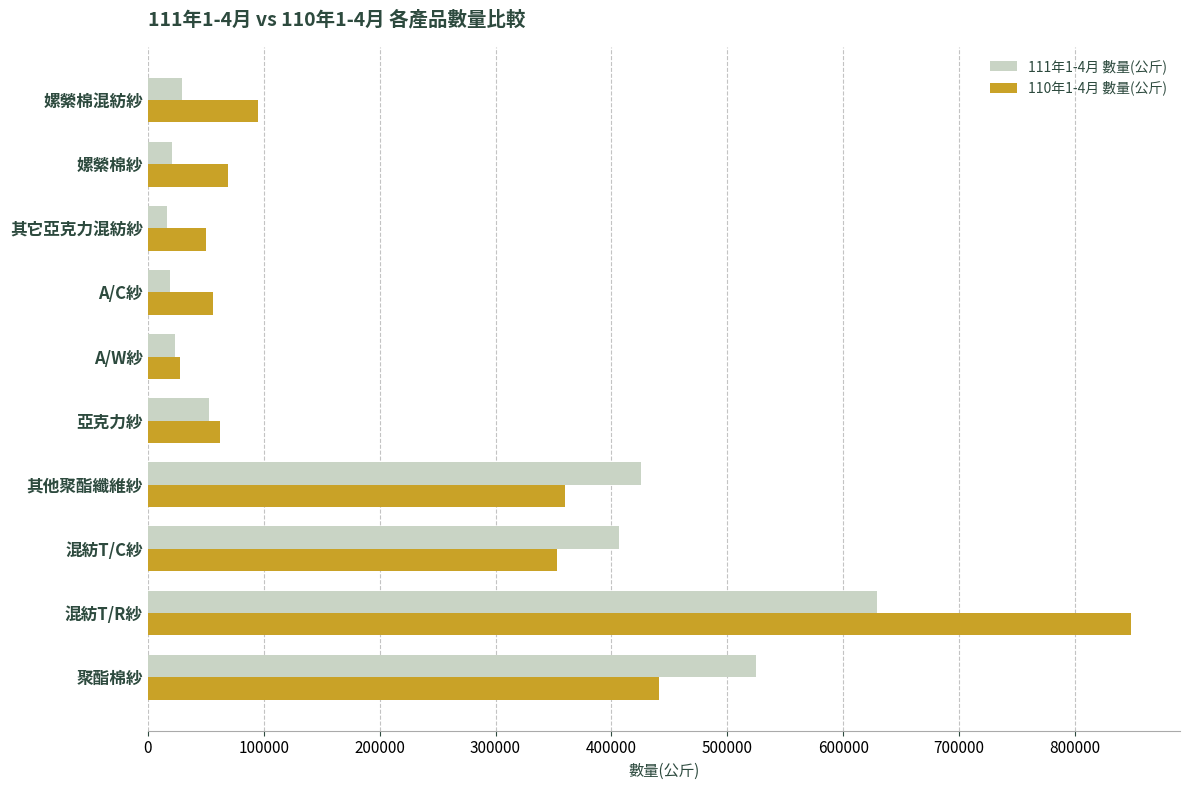

What is the spread (max minus min) of values at 嫘縈棉紗?

48145